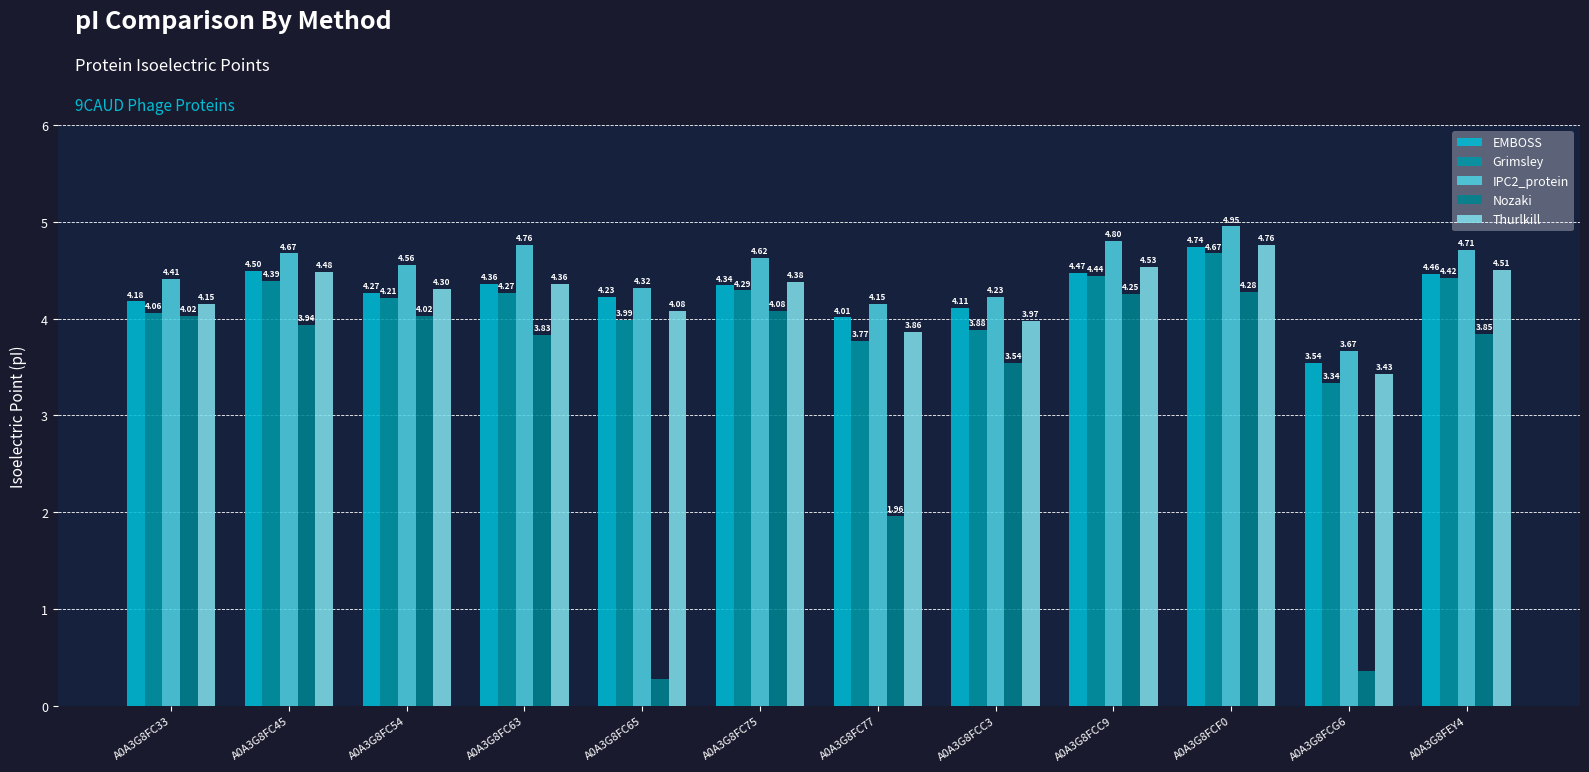

How many values in the EMBOSS series exceed 4?

11